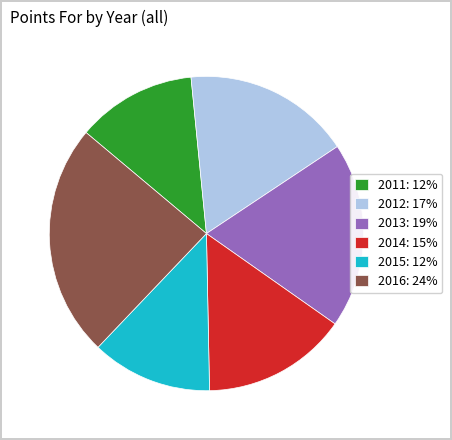

What is the ratio of the value at 2016 to the value at 2014?

1.6